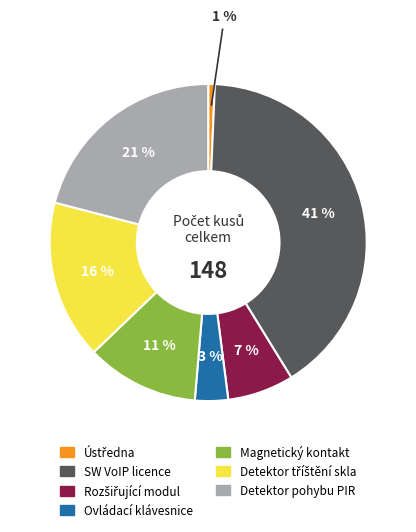

To the nearest percent, what is the average slice percentage?

14%